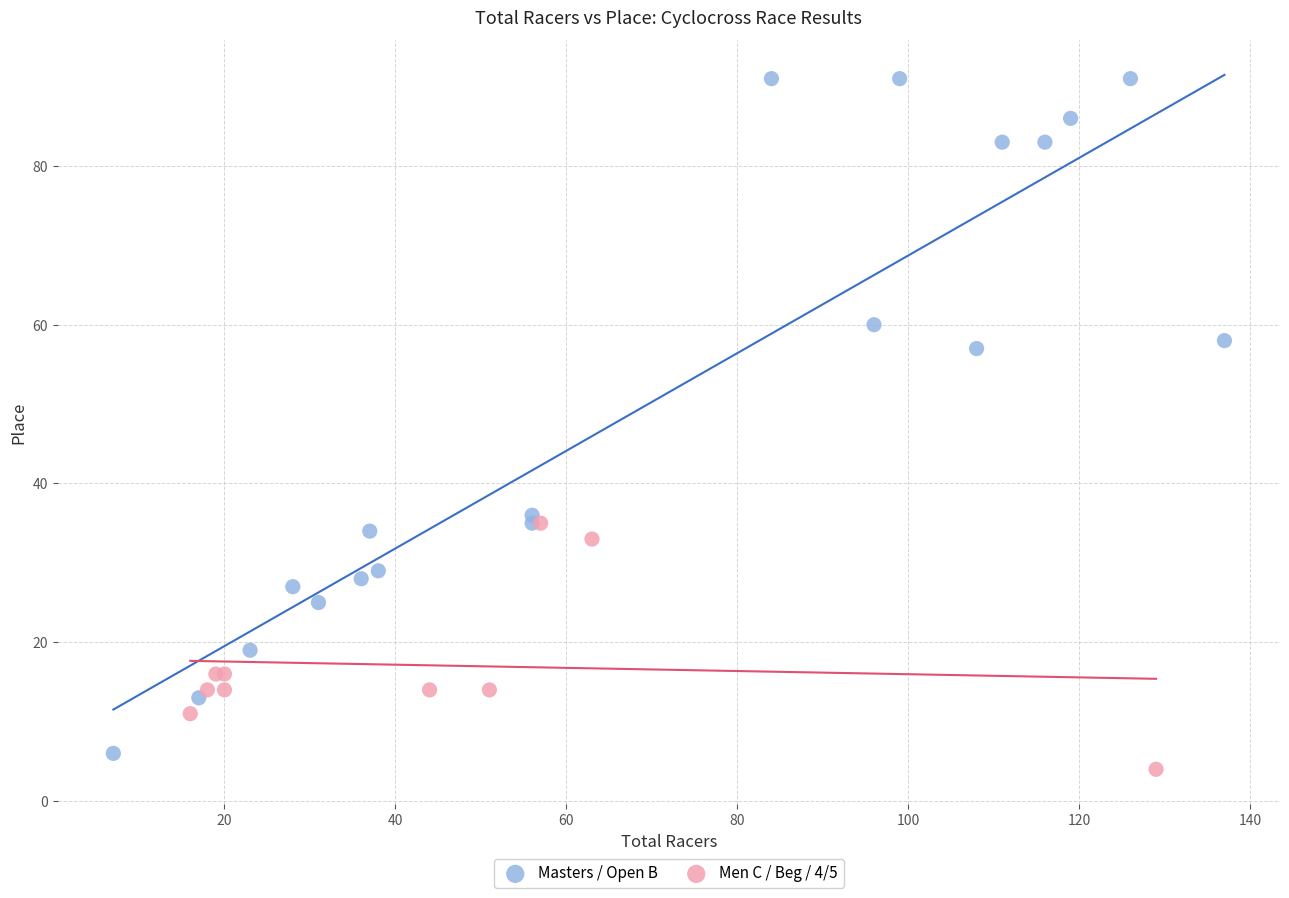

Which series contains the highest Y value?

Masters / Open B